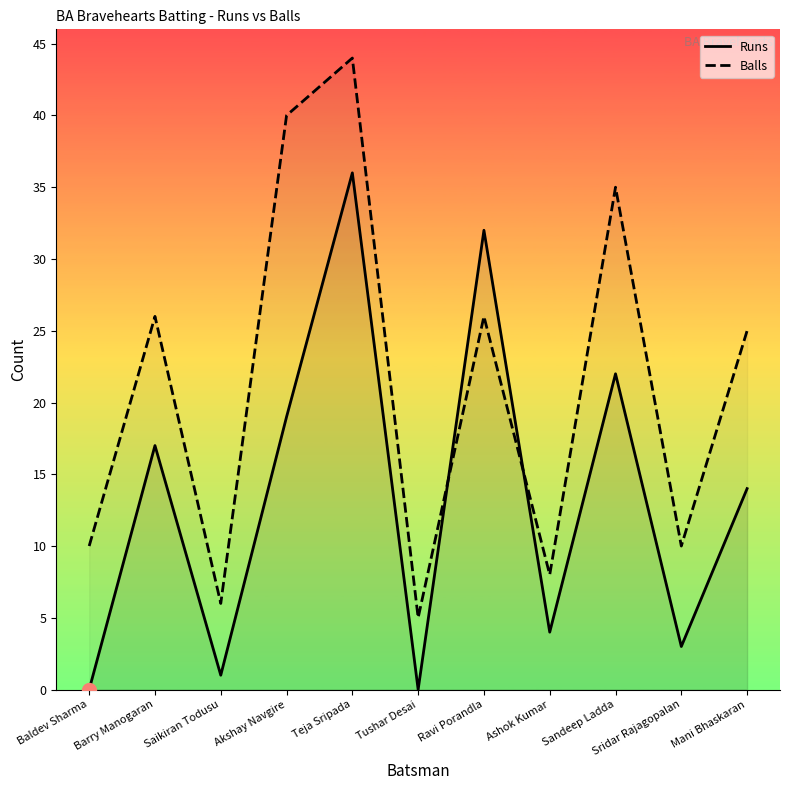

Is the value of Balls at Baldev Sharma greater than the value of Runs at Baldev Sharma?

Yes